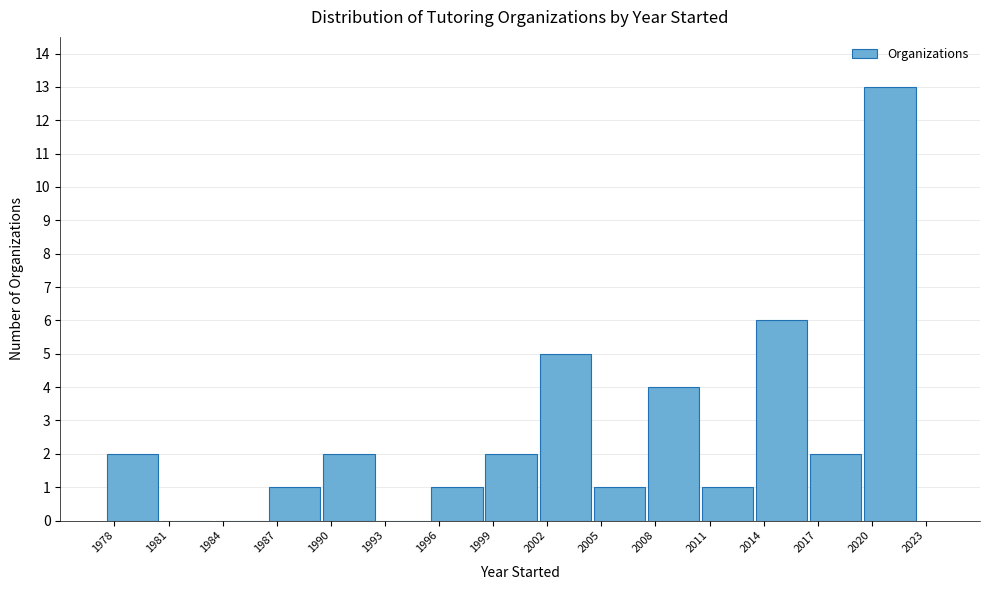

Reading left to right, transcribe this chart: for each bar, give the range it covers on the x-axis and its height. The values are not printed on the chart, so give them approximately, as read against the axis.

1977.5 to 1980.5: 2
1980.5 to 1983.5: 0
1983.5 to 1986.5: 0
1986.5 to 1989.5: 1
1989.5 to 1992.5: 2
1992.5 to 1995.5: 0
1995.5 to 1998.5: 1
1998.5 to 2001.5: 2
2001.5 to 2004.5: 5
2004.5 to 2007.5: 1
2007.5 to 2010.5: 4
2010.5 to 2013.5: 1
2013.5 to 2016.5: 6
2016.5 to 2019.5: 2
2019.5 to 2022.5: 13